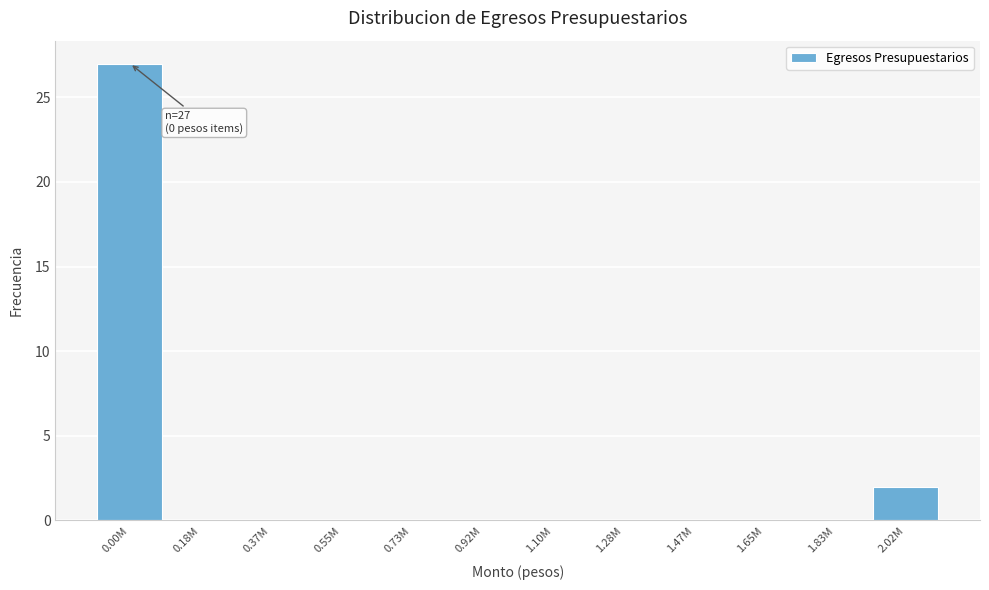

Reading right to left, extract all data points from this chart.

2.02M=2	1.83M=0	1.65M=0	1.47M=0	1.28M=0	1.10M=0	0.92M=0	0.73M=0	0.55M=0	0.37M=0	0.18M=0	0.00M=27